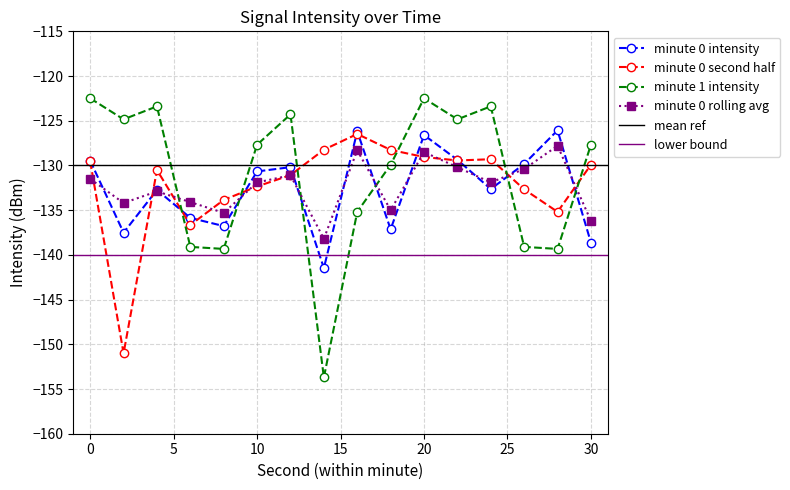

What is the sum of all minute 0 intensity values?

-2121.2